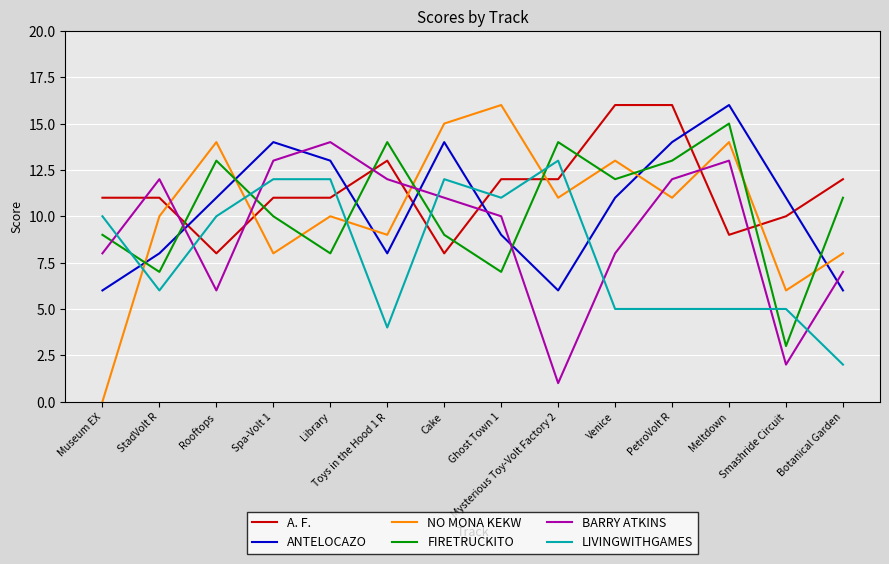

The value of BARRY ATKINS at Cake is 11. True or false?

True